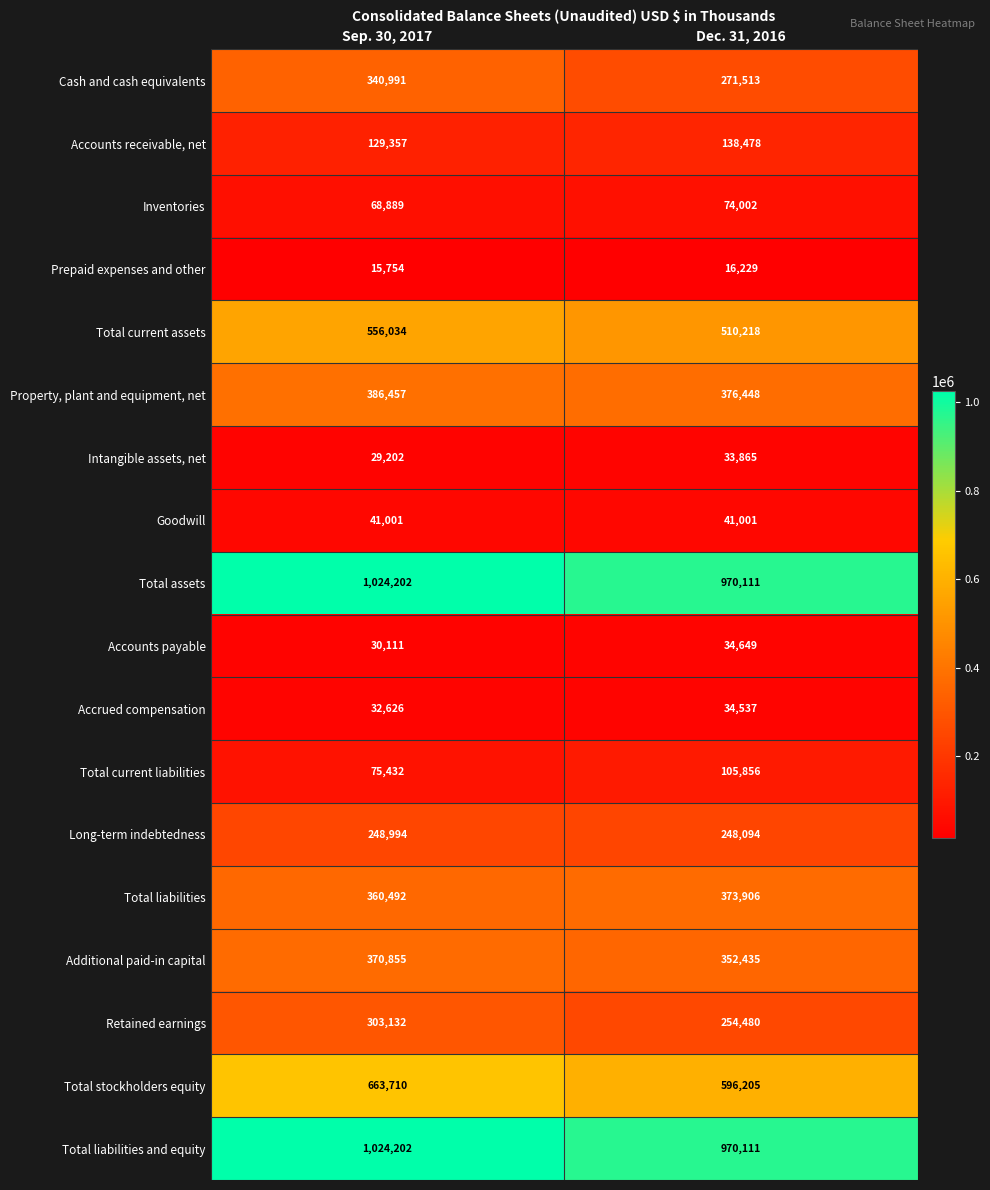

Which series changed the most between Sep. 30, 2017 and Dec. 31, 2016?

Cash and cash equivalents